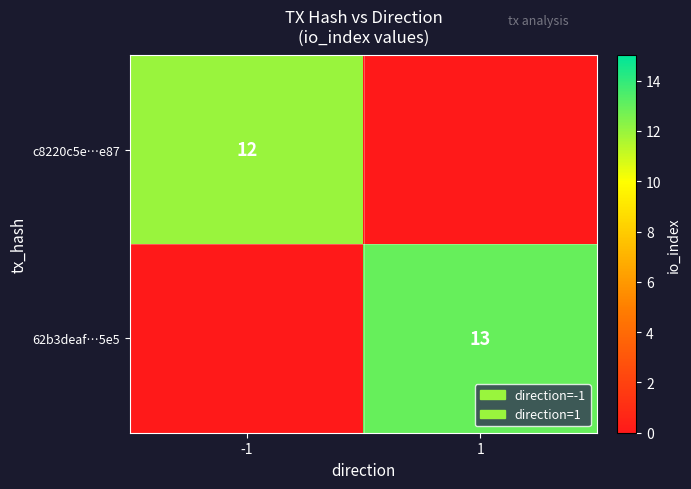

The value of 62b3deaf…5e5 at 1 is 20. True or false?

False